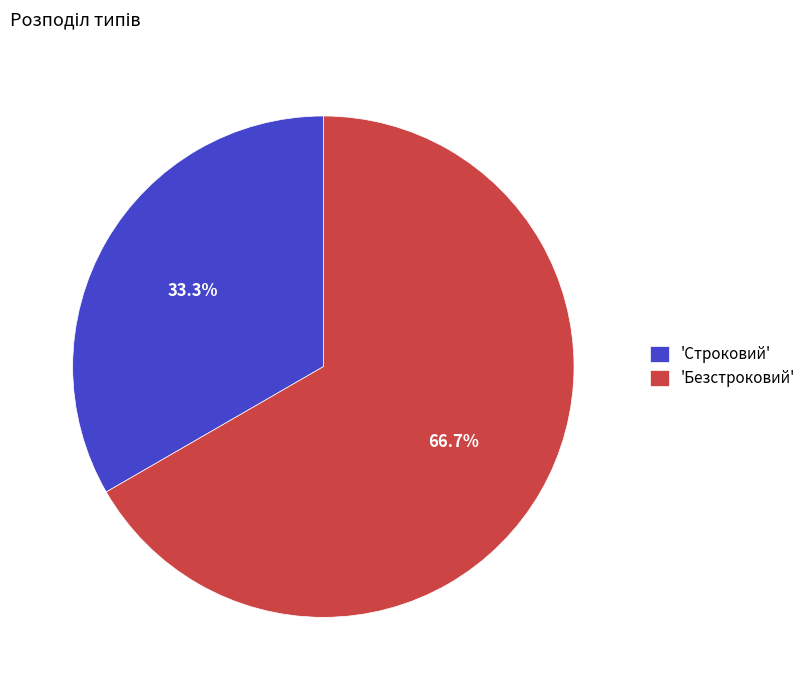

Is 'Безстроковий' the majority of the pie?

Yes